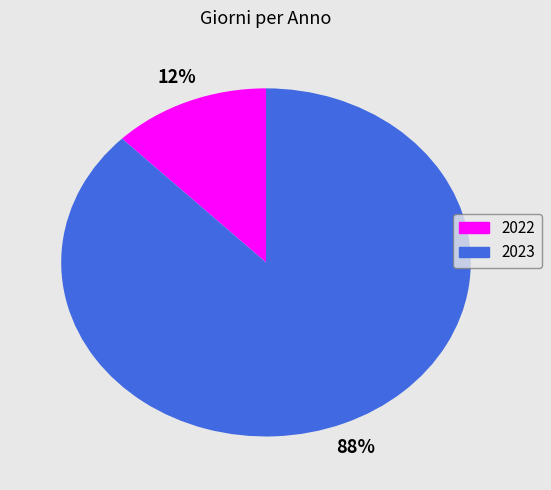

How many segments does this pie chart have?

2